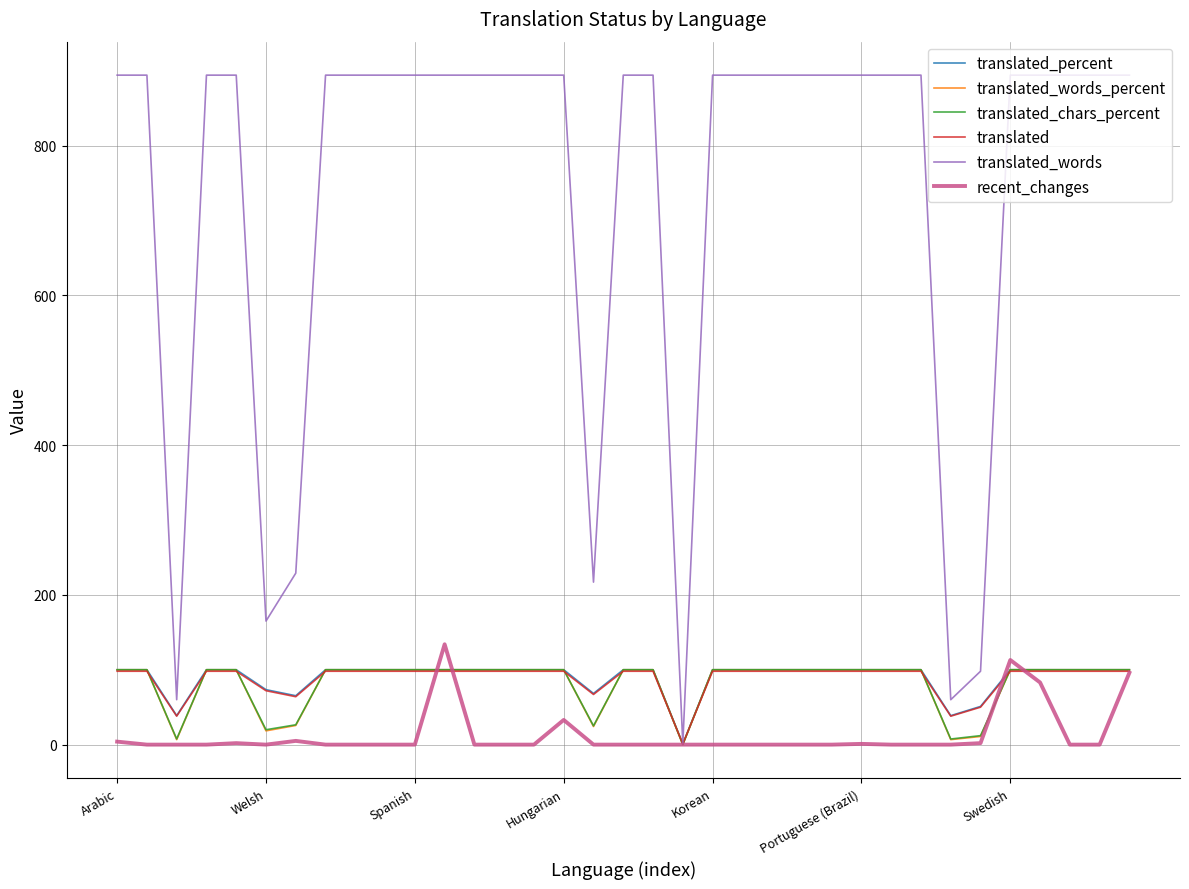

Which series has the largest total across all categories?

translated_words